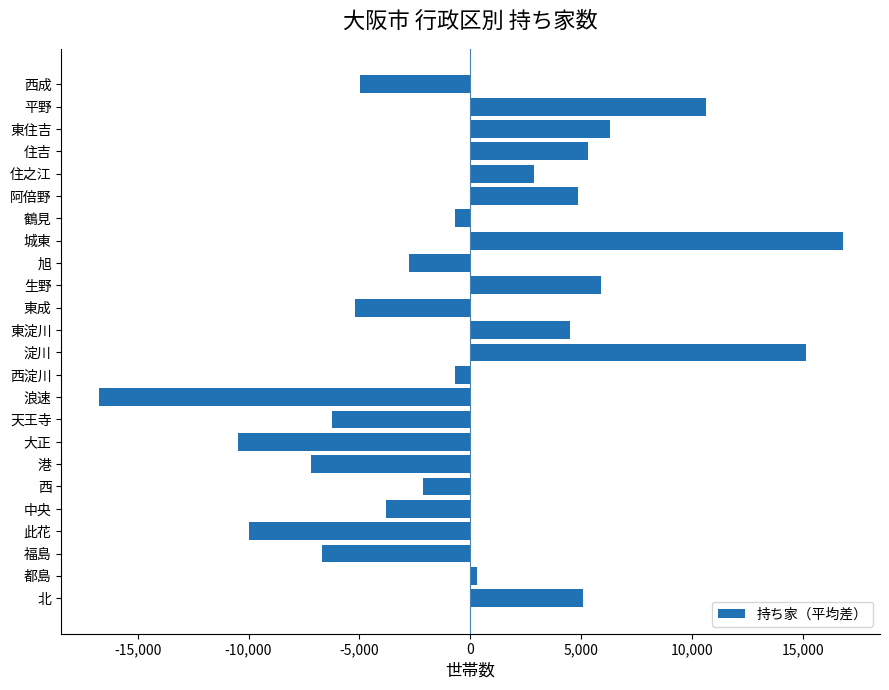

True or false: the data shows 5312.7 at 住吉.

True